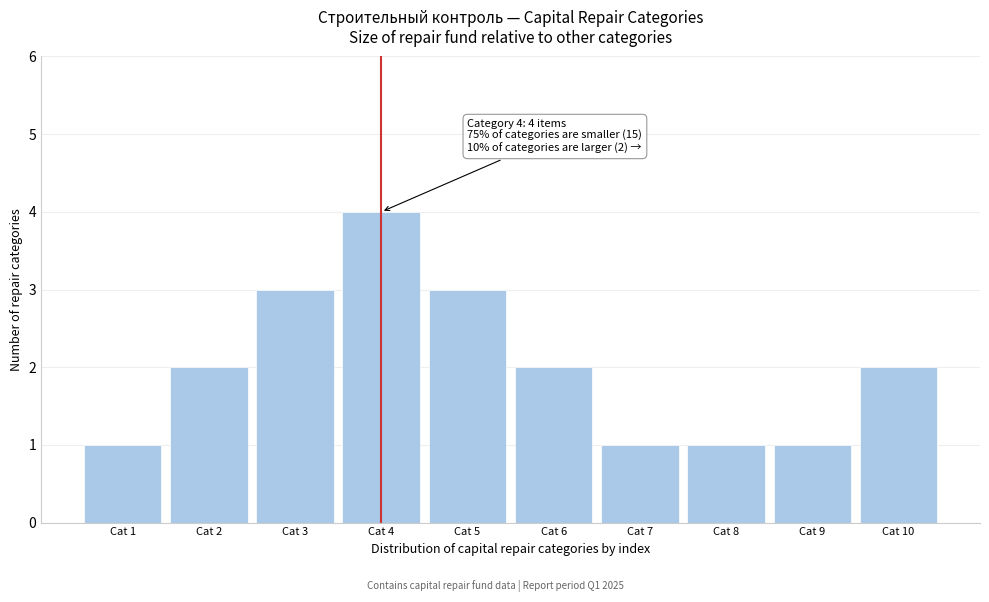

Reading right to left, transcribe all the data shown in this chart.

Cat 10=2	Cat 9=1	Cat 8=1	Cat 7=1	Cat 6=2	Cat 5=3	Cat 4=4	Cat 3=3	Cat 2=2	Cat 1=1